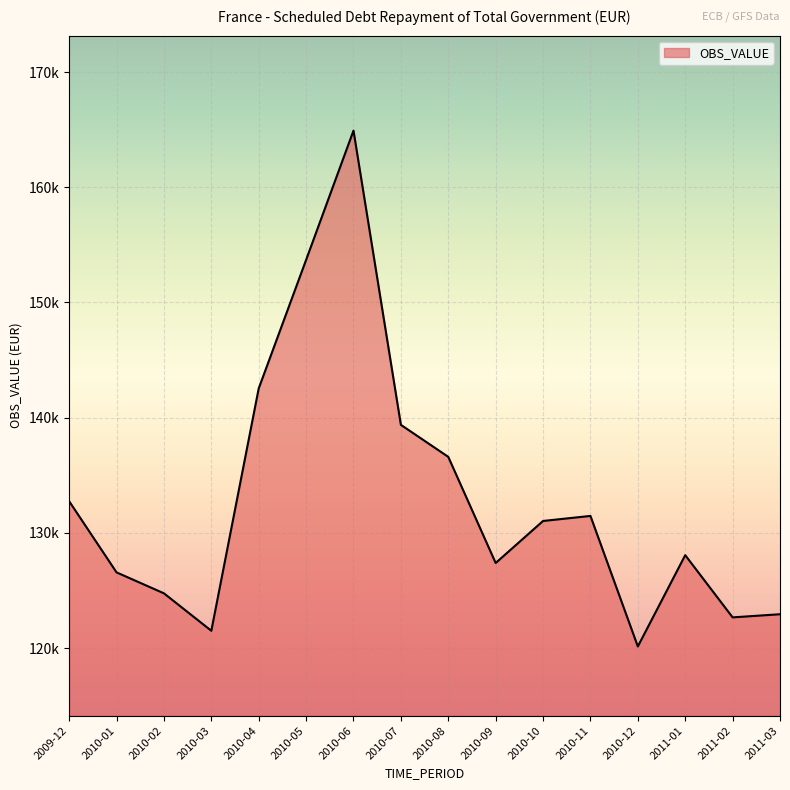

Does the chart have visible grid lines?

Yes